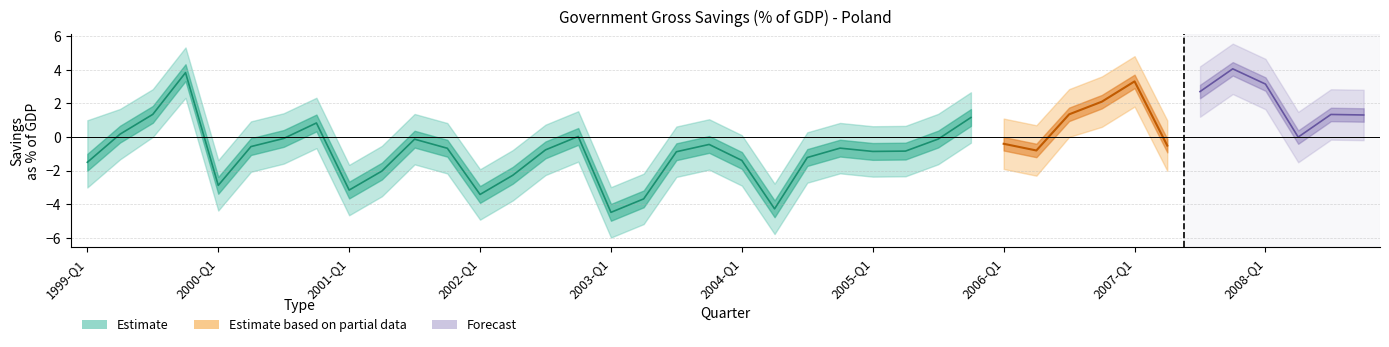

What is the value of the Lower bound point at the 28th from the left?

-0.3